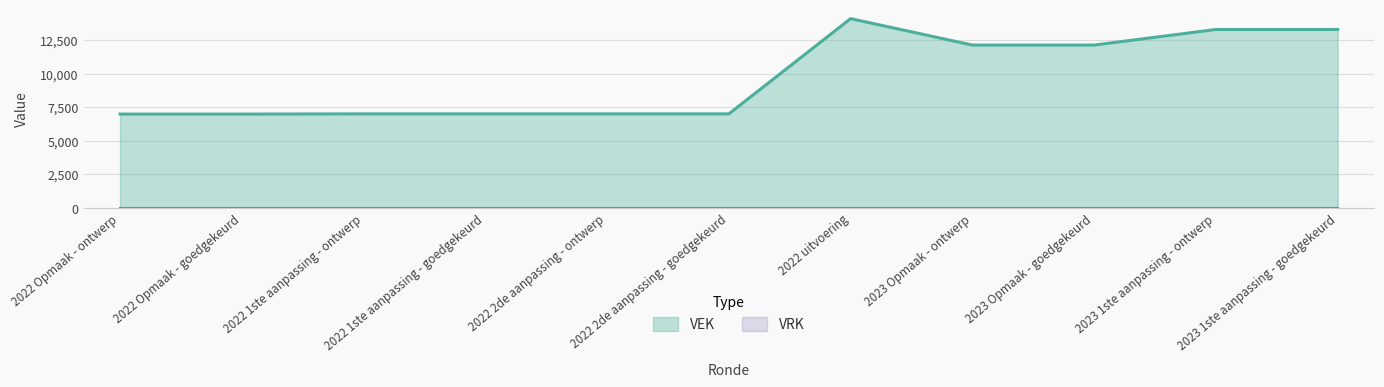

What is the change in value from 2022 2de aanpassing - goedgekeurd to 2023 Opmaak - ontwerp?

+5127